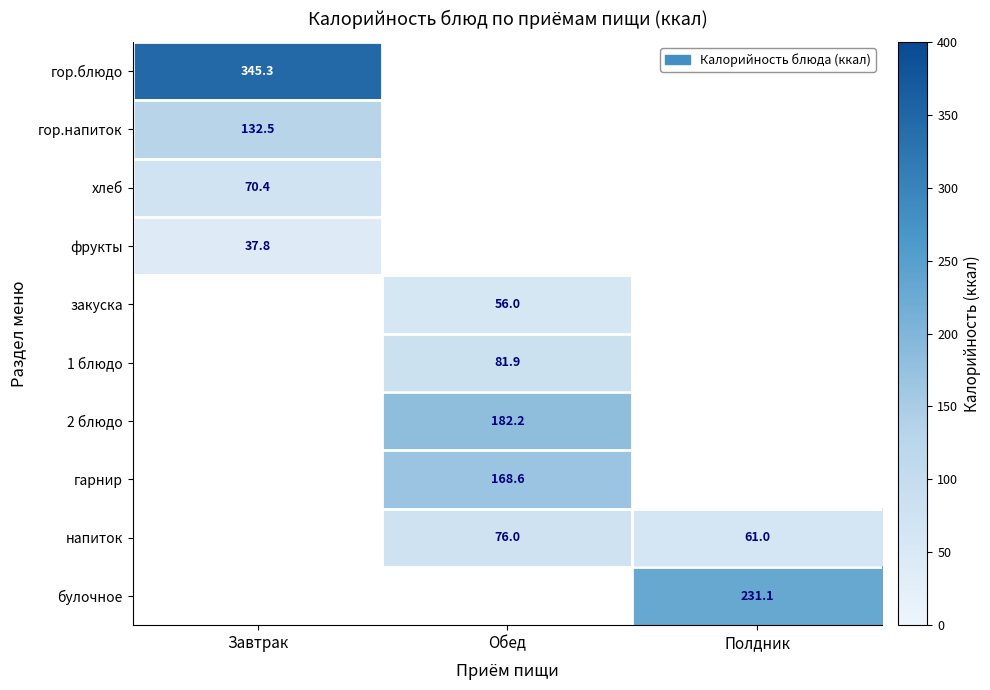

Is it true that гор.блюдо equals 345.3 at Завтрак?

True